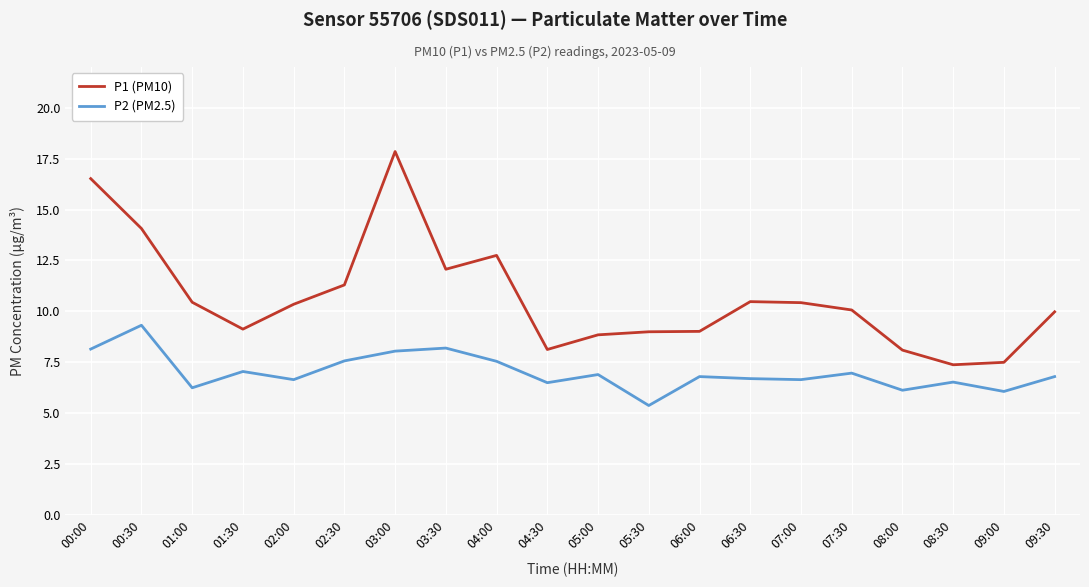

Read the P2 (PM2.5) value at 05:30.

5.4